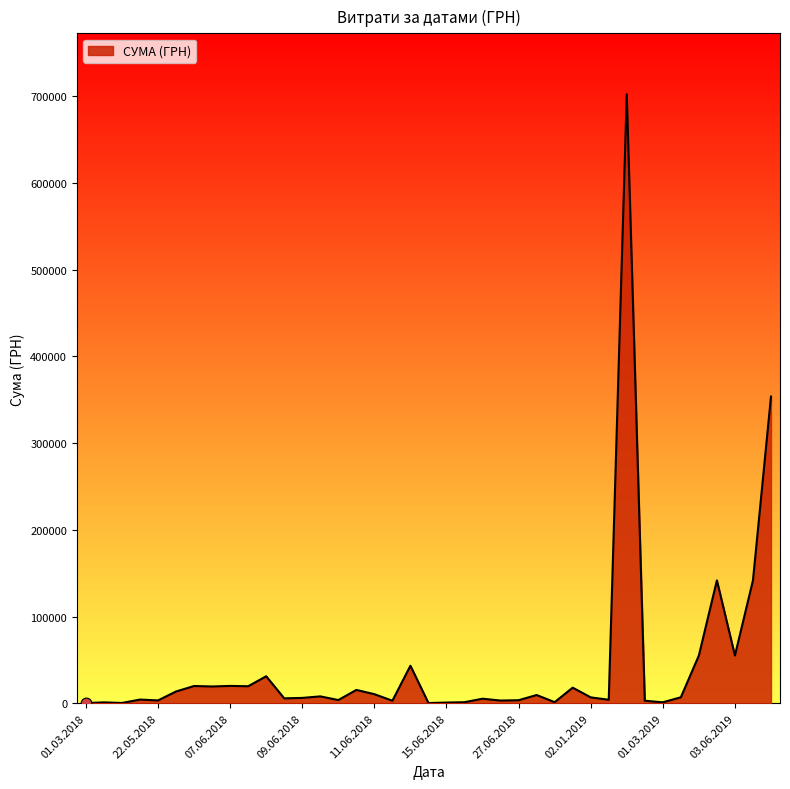

Approximately how many times larger is the value at 17.04.2018 compared to 25.06.2018?

0.1